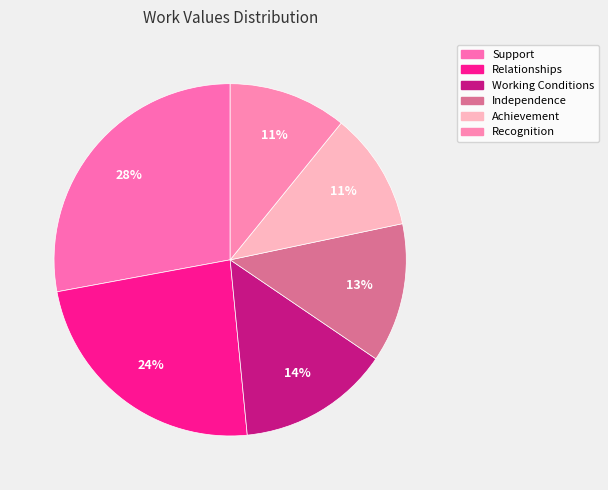

How many slices are in this pie chart?

6